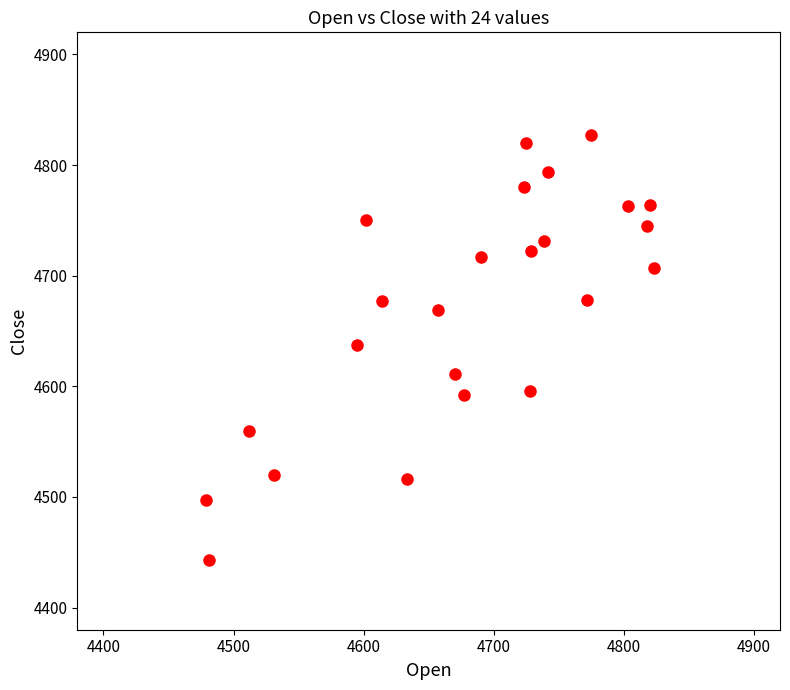

What is the range of X values (max minus min)?

344